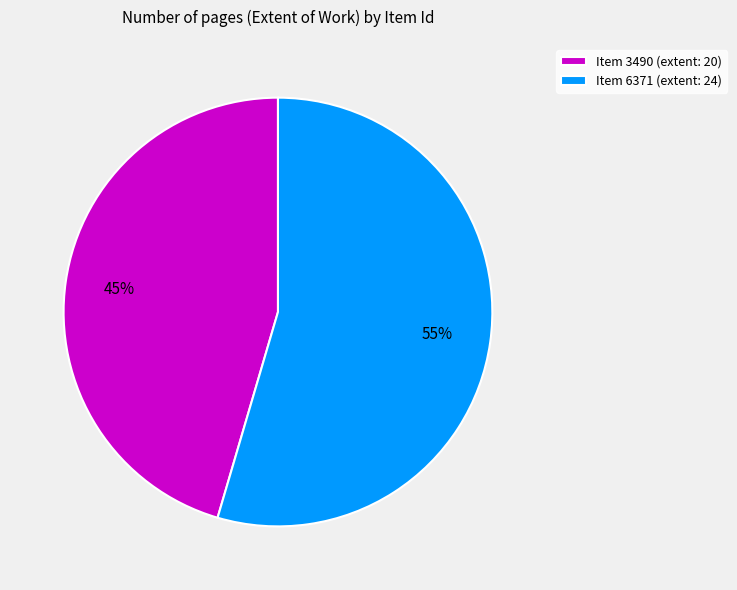

Which slice is the smallest?

Item 3490 (extent: 20)